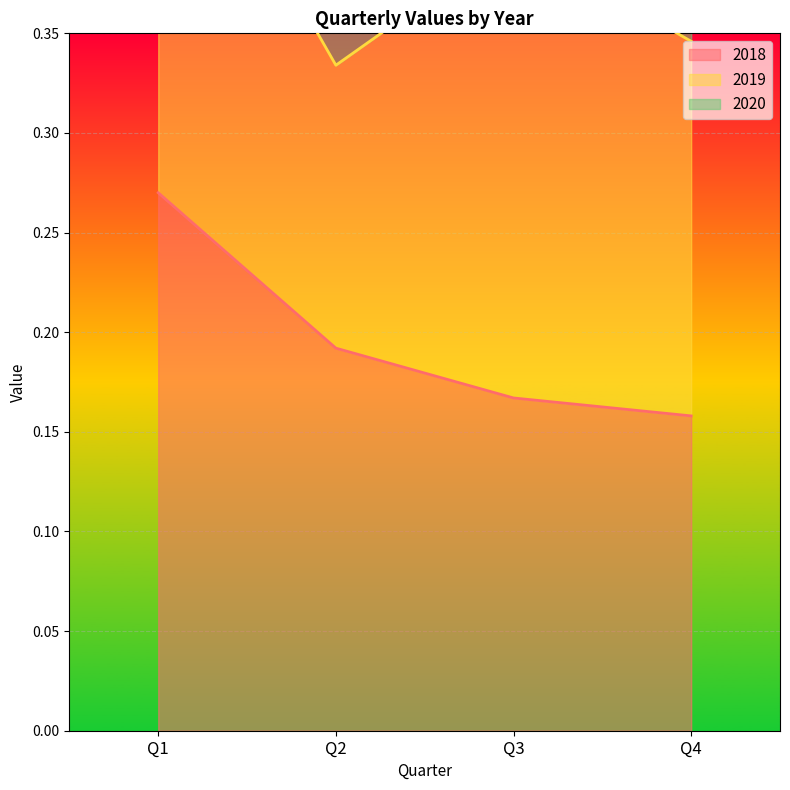

The value of 2018 at Q2 is 0.1. True or false?

False